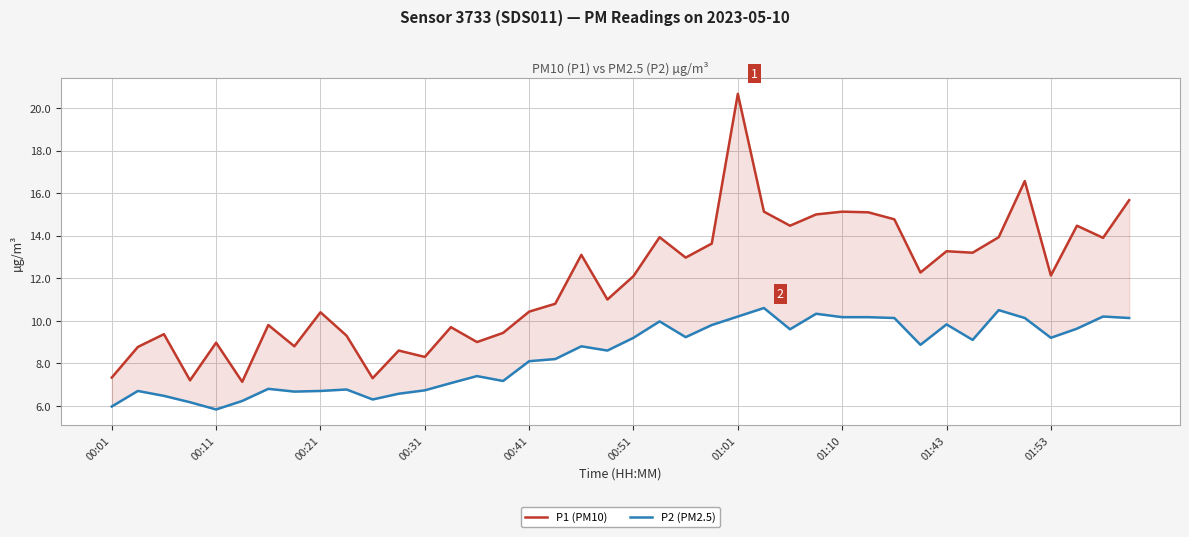

What is the difference between the maximum and minimum values in the P1 (PM10) series?

13.5